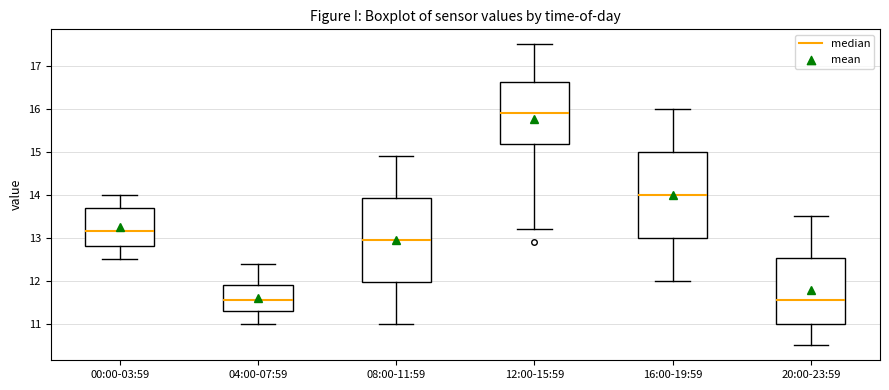

Where is the upper edge of the box for 00:00-03:59 on the y-axis? The values are not printed on the chart, so give them approximately, as read against the axis.

13.7